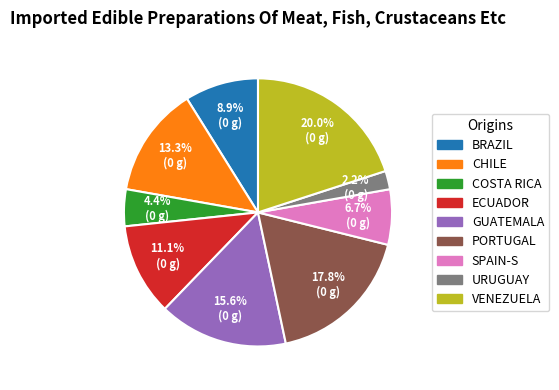

What is the ratio of the value at COSTA RICA to the value at ECUADOR?

0.4